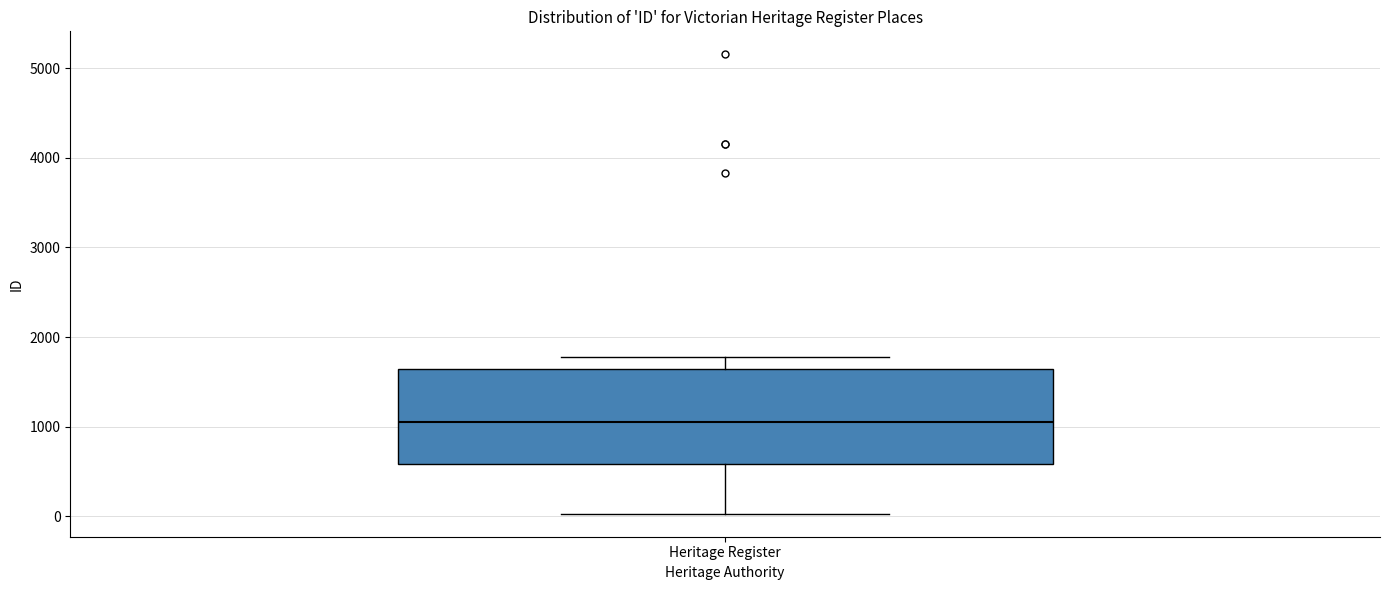

Where does the median line of the box for Heritage Register sit on the y-axis? The values are not printed on the chart, so give them approximately, as read against the axis.

1100